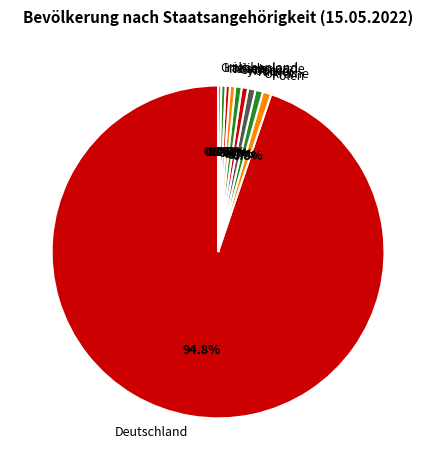

How many slices are in this pie chart?

10